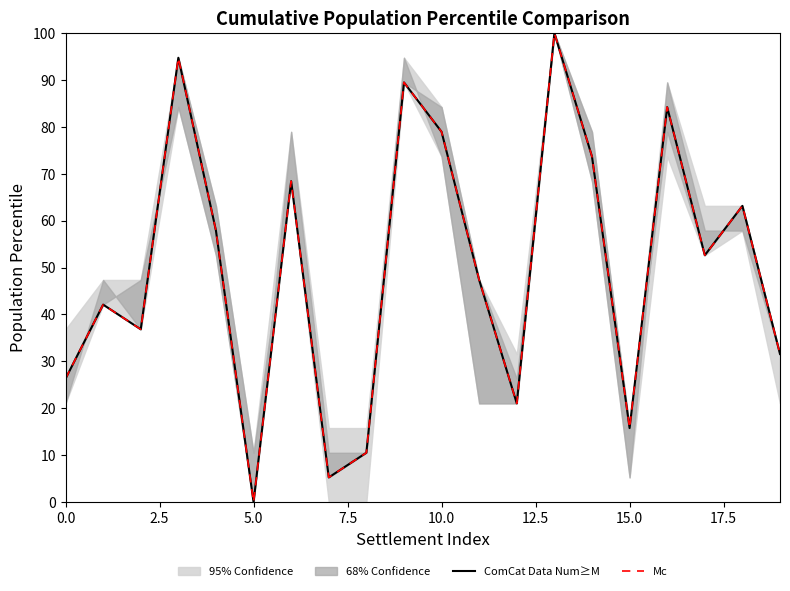

Is this an area chart (filled region under the line)?

No